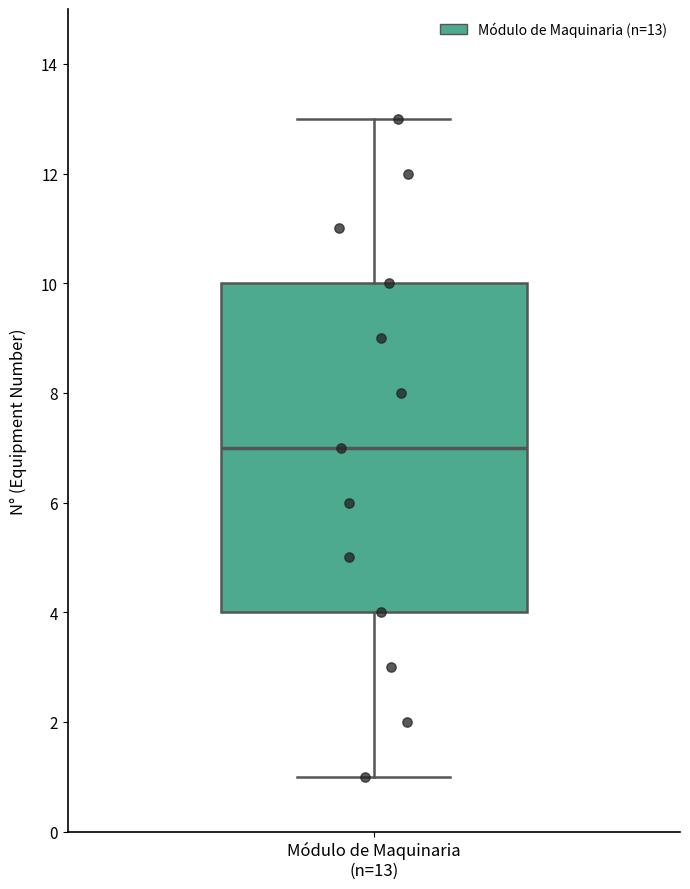

Where is the lower edge of the box for Módulo de Maquinaria (n=13) on the y-axis? The values are not printed on the chart, so give them approximately, as read against the axis.

4